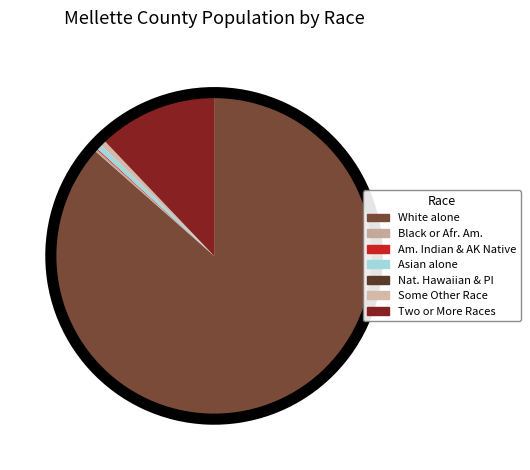

What is the smallest slice in the pie chart?

Native Hawaiian and Other Pacific